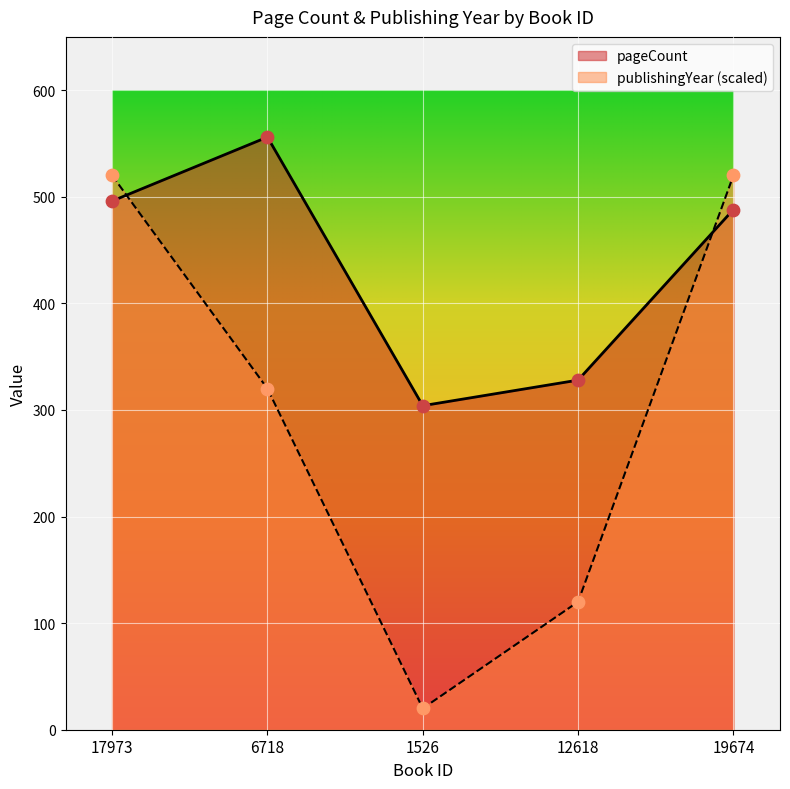

Which series reaches the maximum Y coordinate?

pageCount